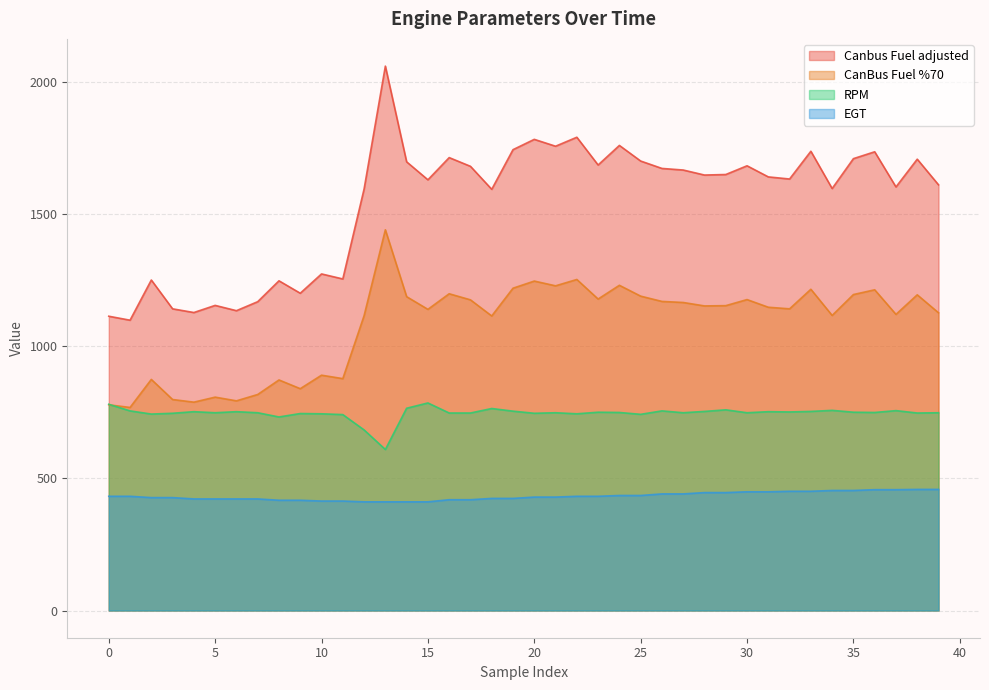

Which series has the largest total across all categories?

Canbus Fuel adjusted